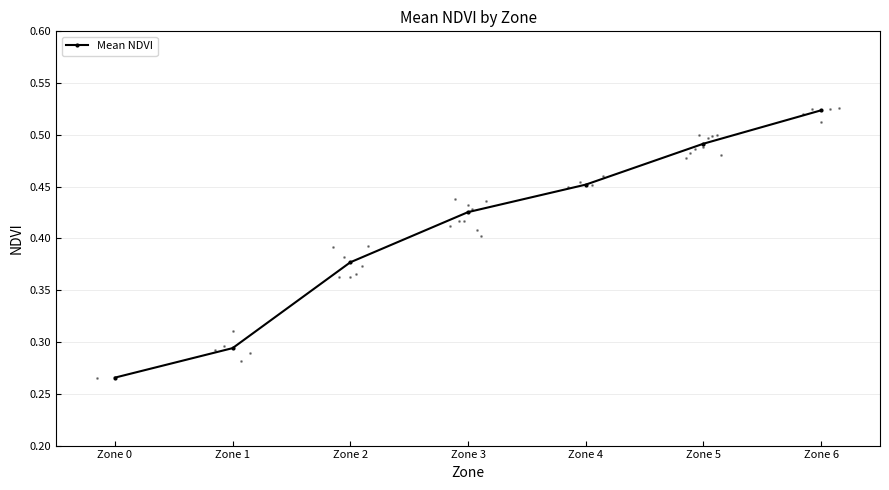

Where is the data nearest to the value 0?

Zone 0